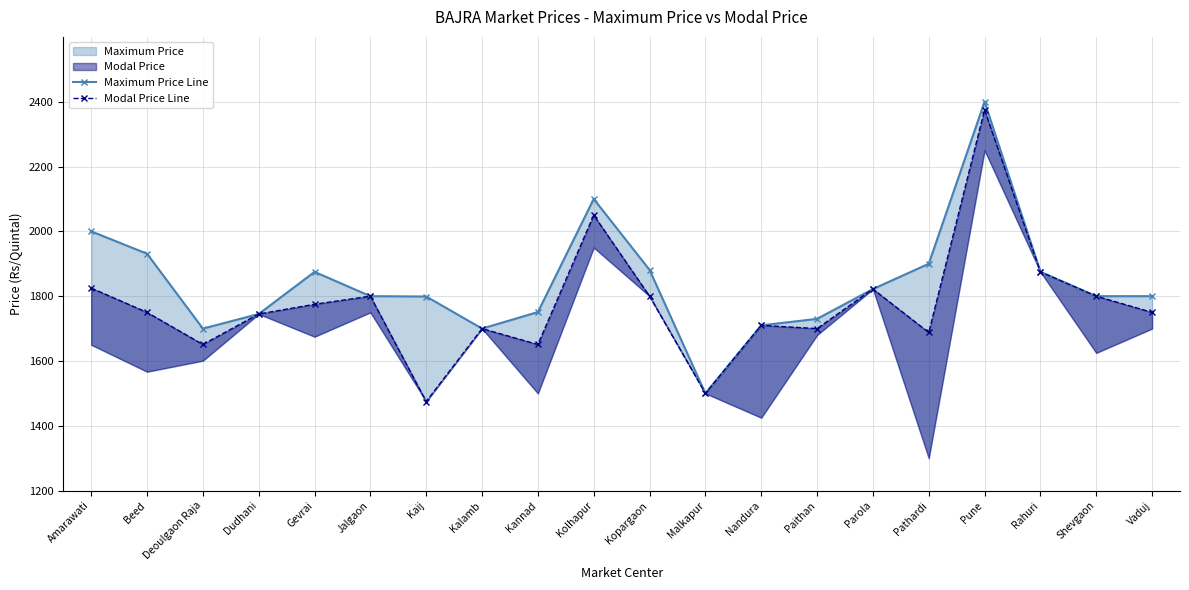

Reading left to right, transcribe all the data shown in this chart.

Maximum Price Line: Amarawati=2000	Beed=1931	Deoulgaon Raja=1700	Dudhani=1745	Gevrai=1875	Jalgaon=1800	Kaij=1799	Kalamb=1700	Kannad=1751	Kolhapur=2100	Kopargaon=1881	Malkapur=1500	Nandura=1710	Paithan=1730	Parola=1822	Pathardi=1900	Pune=2400	Rahuri=1875	Shevgaon=1800	Vaduj=1800
Modal Price Line: Amarawati=1825	Beed=1750	Deoulgaon Raja=1651	Dudhani=1745	Gevrai=1775	Jalgaon=1800	Kaij=1475	Kalamb=1700	Kannad=1651	Kolhapur=2050	Kopargaon=1800	Malkapur=1500	Nandura=1710	Paithan=1700	Parola=1822	Pathardi=1688	Pune=2375	Rahuri=1875	Shevgaon=1800	Vaduj=1750